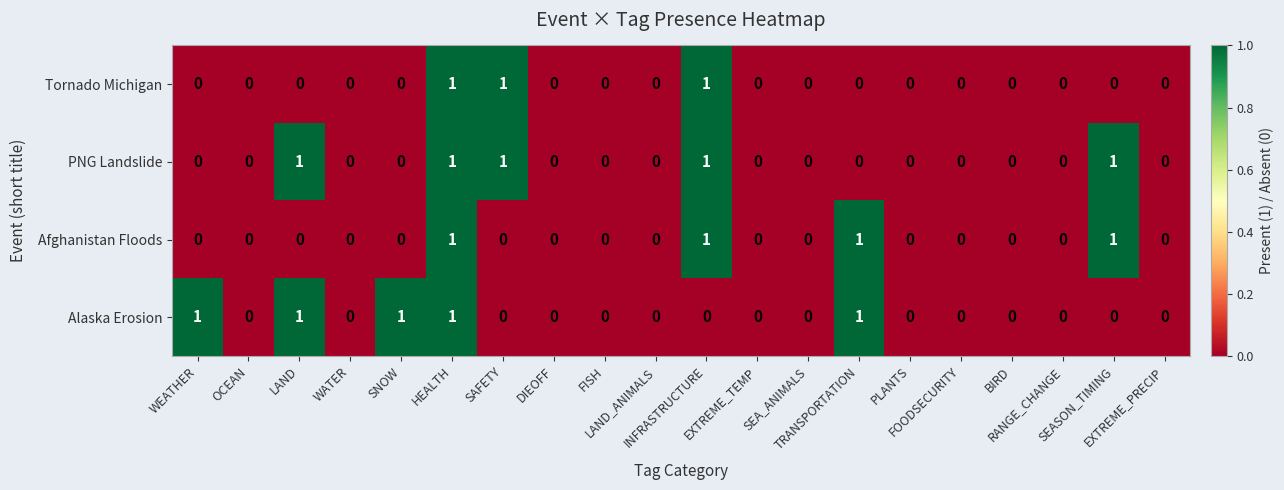

How many PNG Landslide values are between 0 and 1?

20